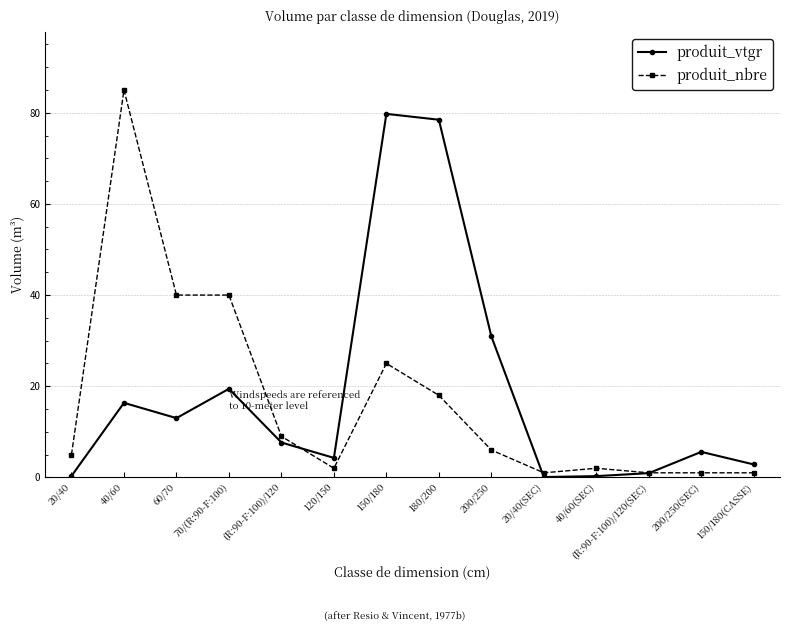

Between 40/60 and 60/70, which series saw the biggest shift?

produit_nbre